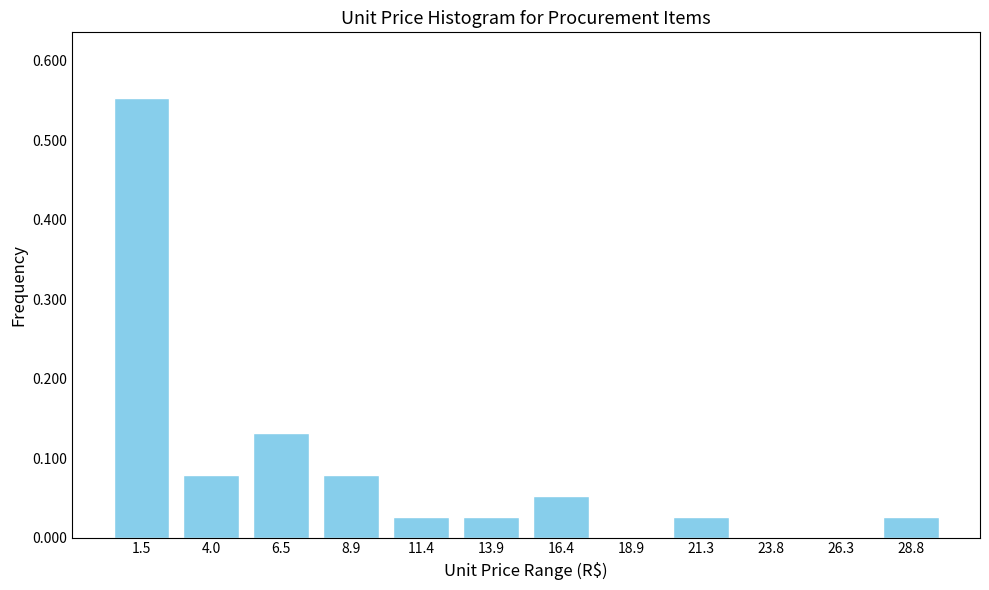

Between 21.3 and 16.4, which is larger?

16.4